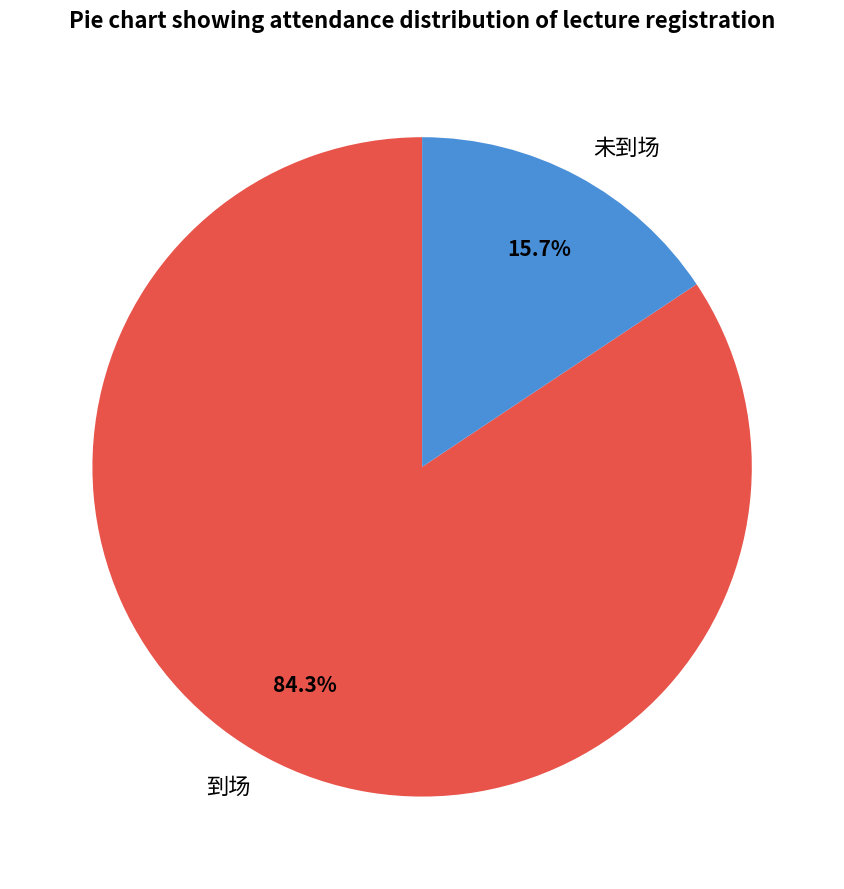

What percentage is the 到场 slice, to the nearest percent?

84%